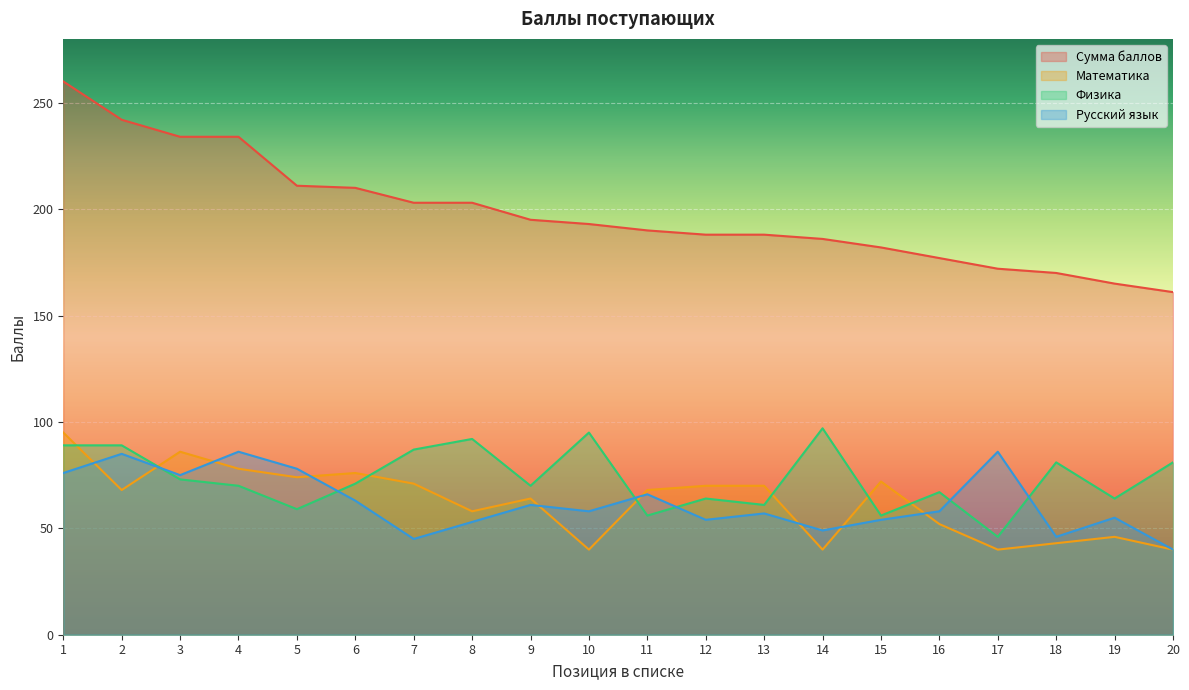

How many data points does each series have?

20